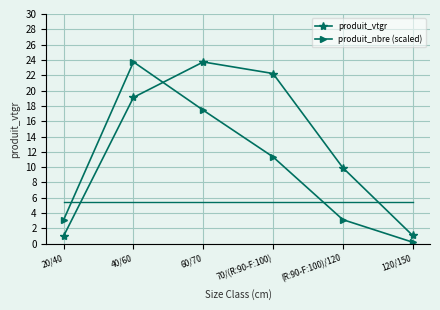

What is the maximum value shown in the chart?

23.7